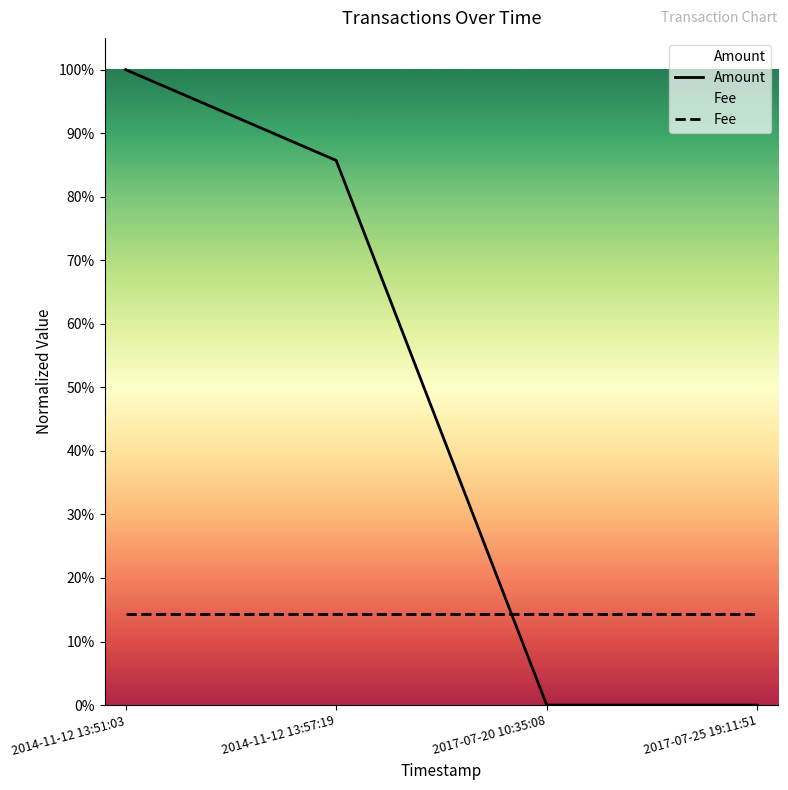

How many lines are shown in the chart?

2